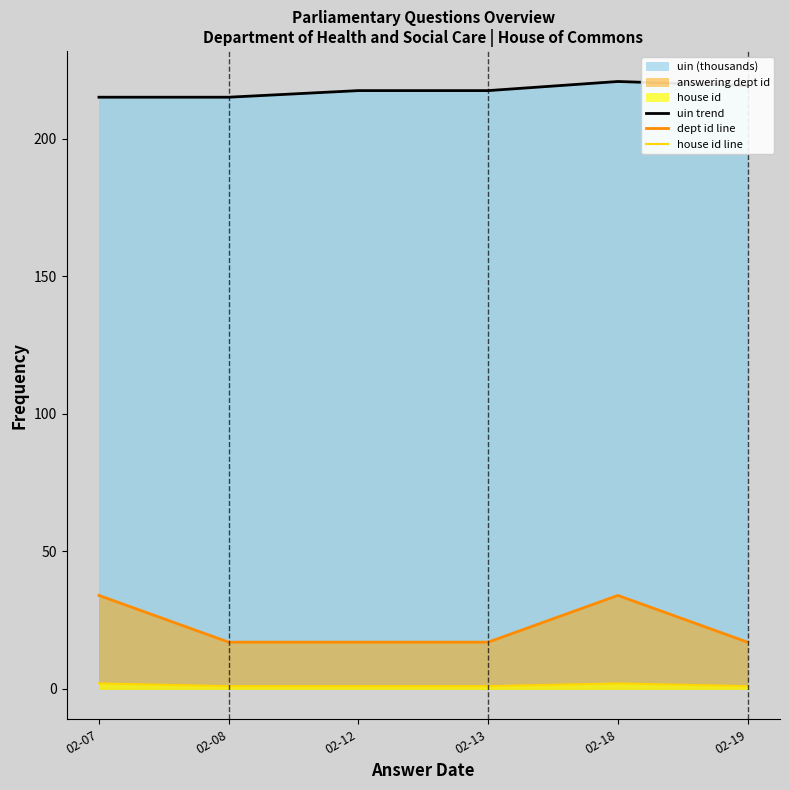

What is the difference between the second highest and minimum values in the house id line series?

1.0